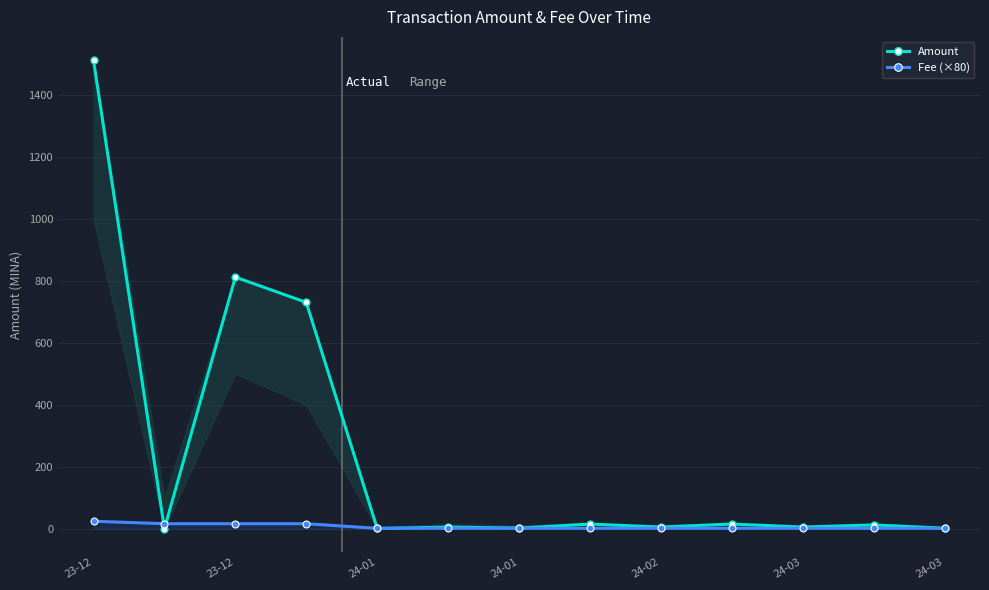

Is it true that Amount equals -981.0 at 23-12?

False